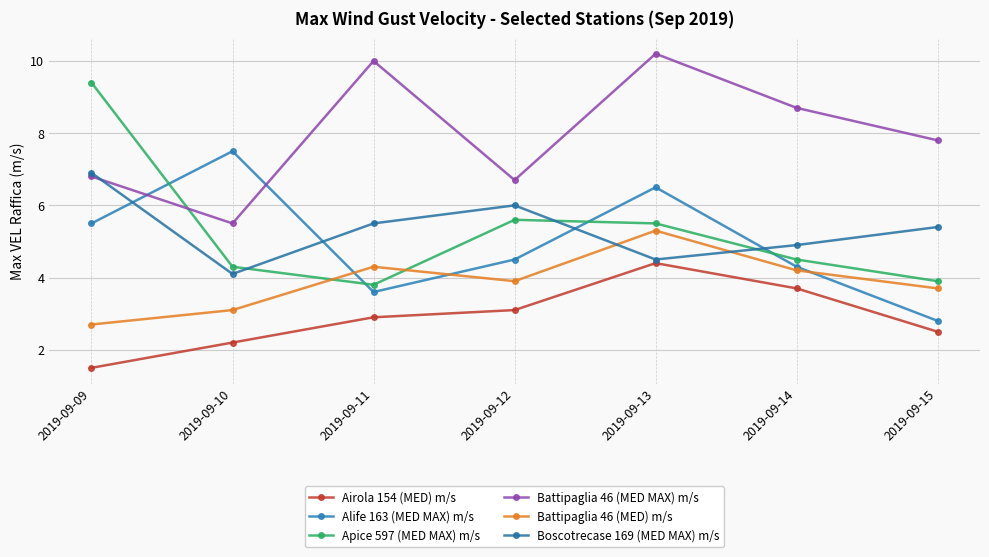

Reading right to left, what are all the values shown in this chart?

Airola 154 (MED) m/s: 2019-09-15=2.5	2019-09-14=3.7	2019-09-13=4.4	2019-09-12=3.1	2019-09-11=2.9	2019-09-10=2.2	2019-09-09=1.5
Alife 163 (MED MAX) m/s: 2019-09-15=2.8	2019-09-14=4.3	2019-09-13=6.5	2019-09-12=4.5	2019-09-11=3.6	2019-09-10=7.5	2019-09-09=5.5
Apice 597 (MED MAX) m/s: 2019-09-15=3.9	2019-09-14=4.5	2019-09-13=5.5	2019-09-12=5.6	2019-09-11=3.8	2019-09-10=4.3	2019-09-09=9.4
Battipaglia 46 (MED MAX) m/s: 2019-09-15=7.8	2019-09-14=8.7	2019-09-13=10.2	2019-09-12=6.7	2019-09-11=10.0	2019-09-10=5.5	2019-09-09=6.8
Battipaglia 46 (MED) m/s: 2019-09-15=3.7	2019-09-14=4.2	2019-09-13=5.3	2019-09-12=3.9	2019-09-11=4.3	2019-09-10=3.1	2019-09-09=2.7
Boscotrecase 169 (MED MAX) m/s: 2019-09-15=5.4	2019-09-14=4.9	2019-09-13=4.5	2019-09-12=6.0	2019-09-11=5.5	2019-09-10=4.1	2019-09-09=6.9